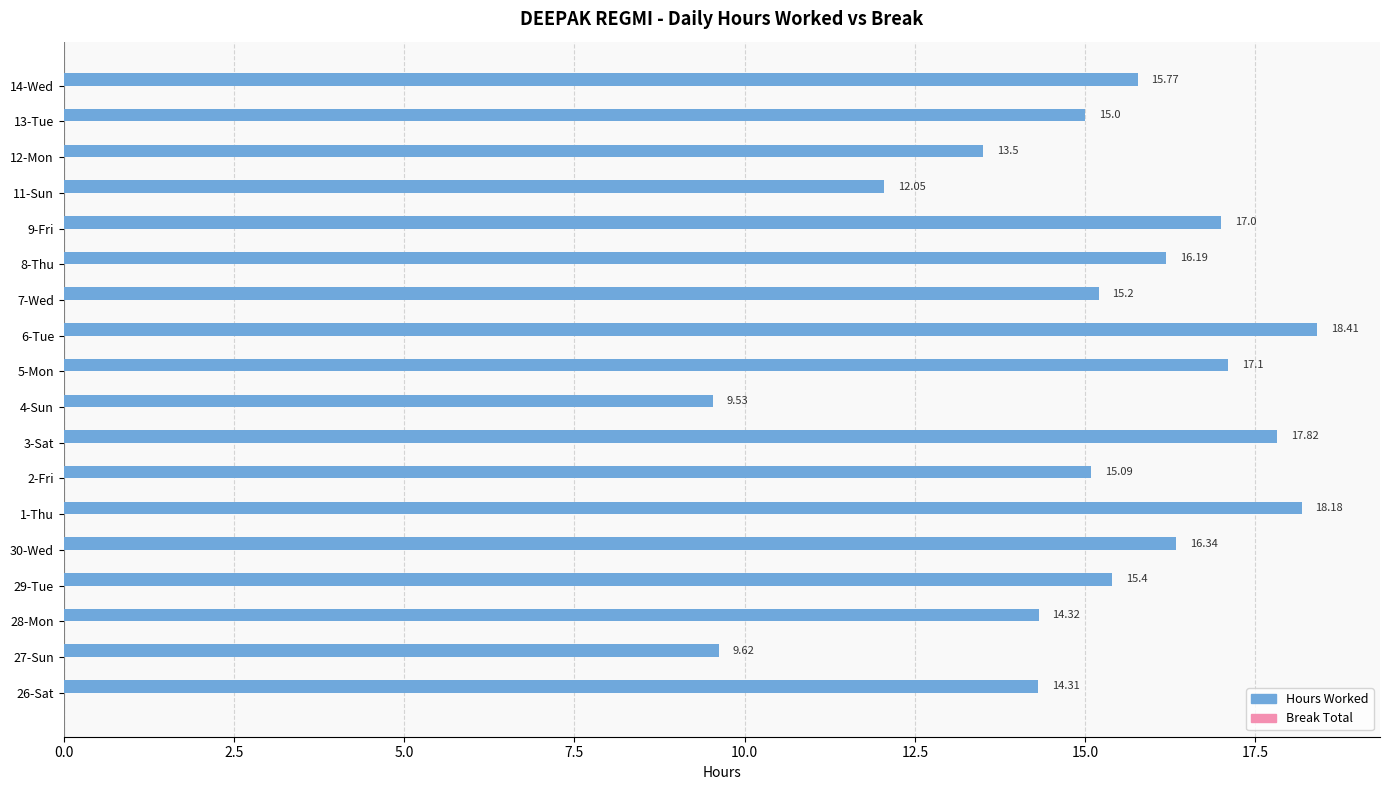

What is the average value?

15.0